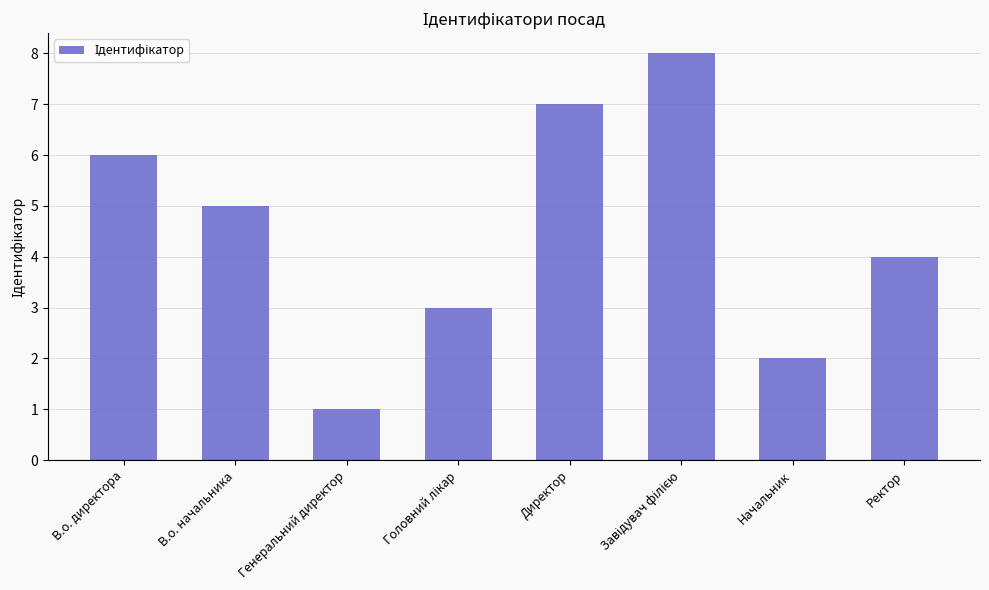

Is it true that the value at Генеральний директор is 1?

True